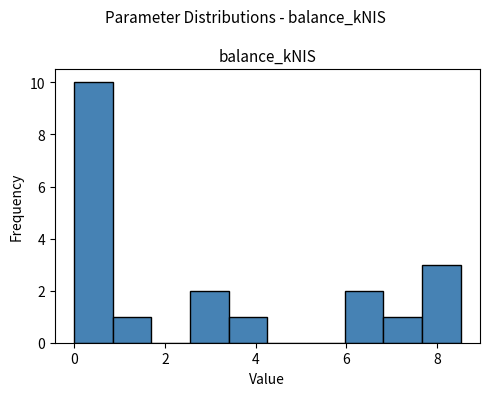

Over which range of the x-axis is the bar tallest?

0.0 to 0.8